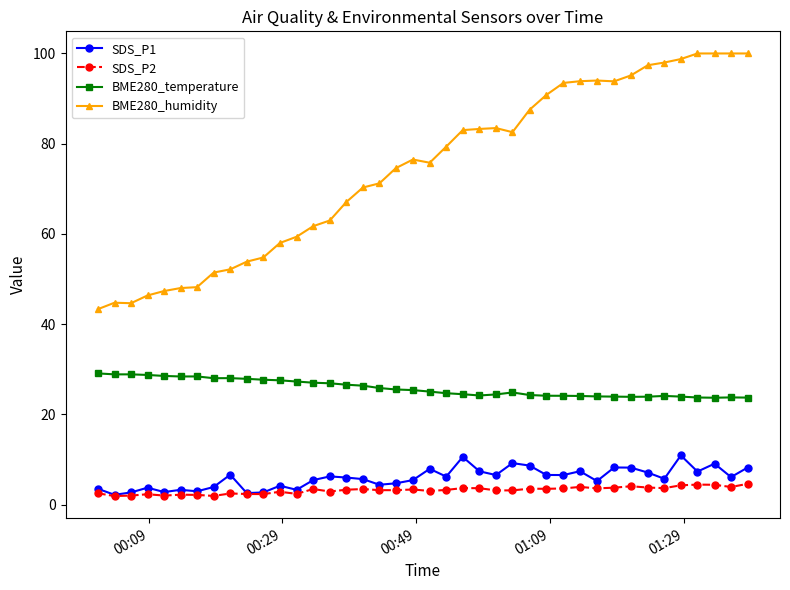

True or false: SDS_P1 has more than 1 interior local peaks.

True